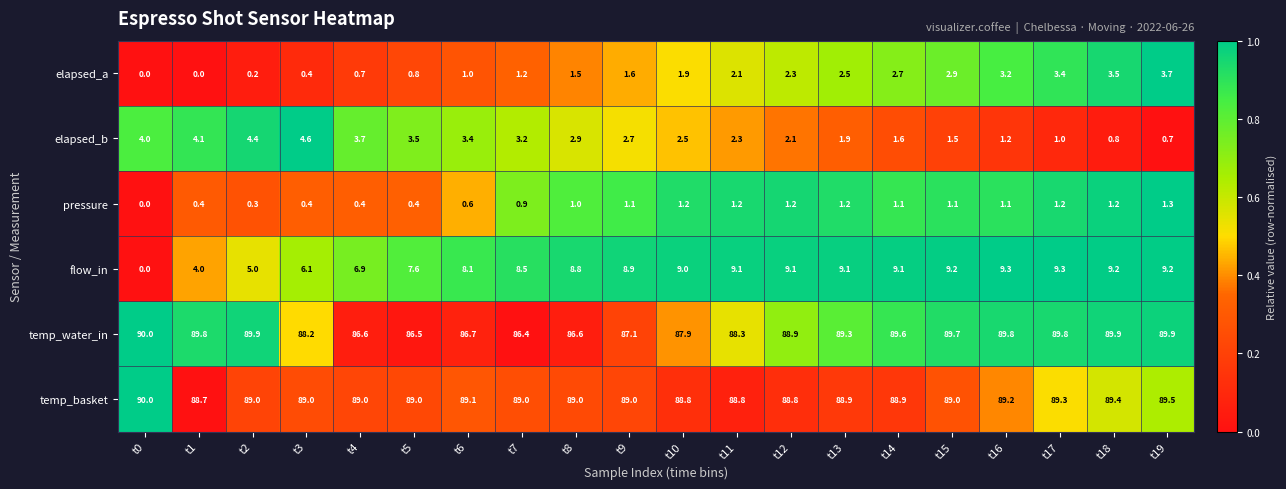

Which series has the largest range (max minus min)?

flow_in